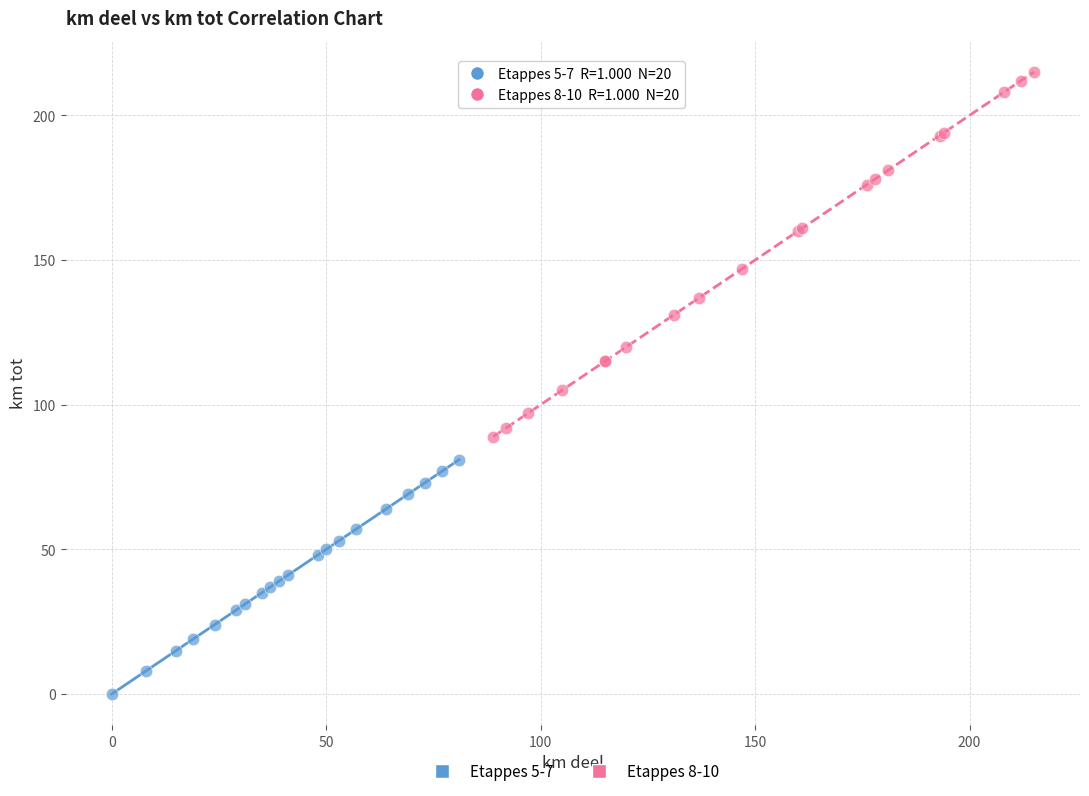

Which series reaches the minimum Y coordinate?

Etappes 5-7